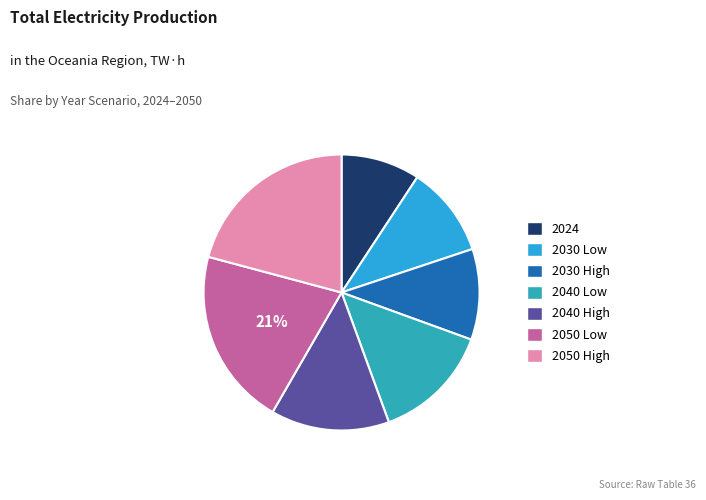

Count the number of slices in the pie.

7